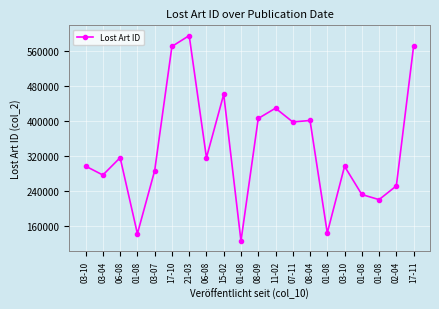

Count the number of data series in this chart.

1